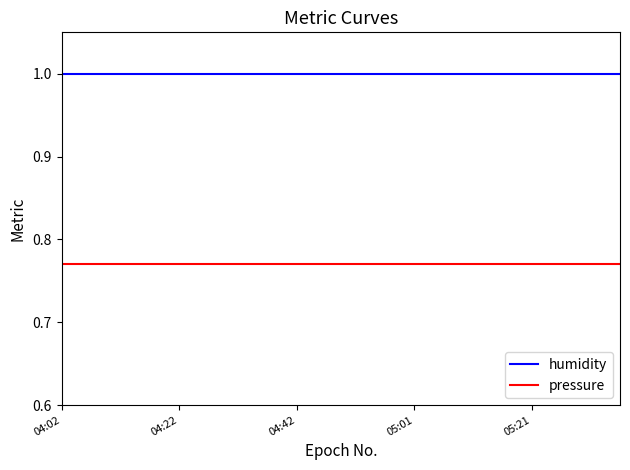

List the series in order of their overall mean, highest first.

humidity, pressure